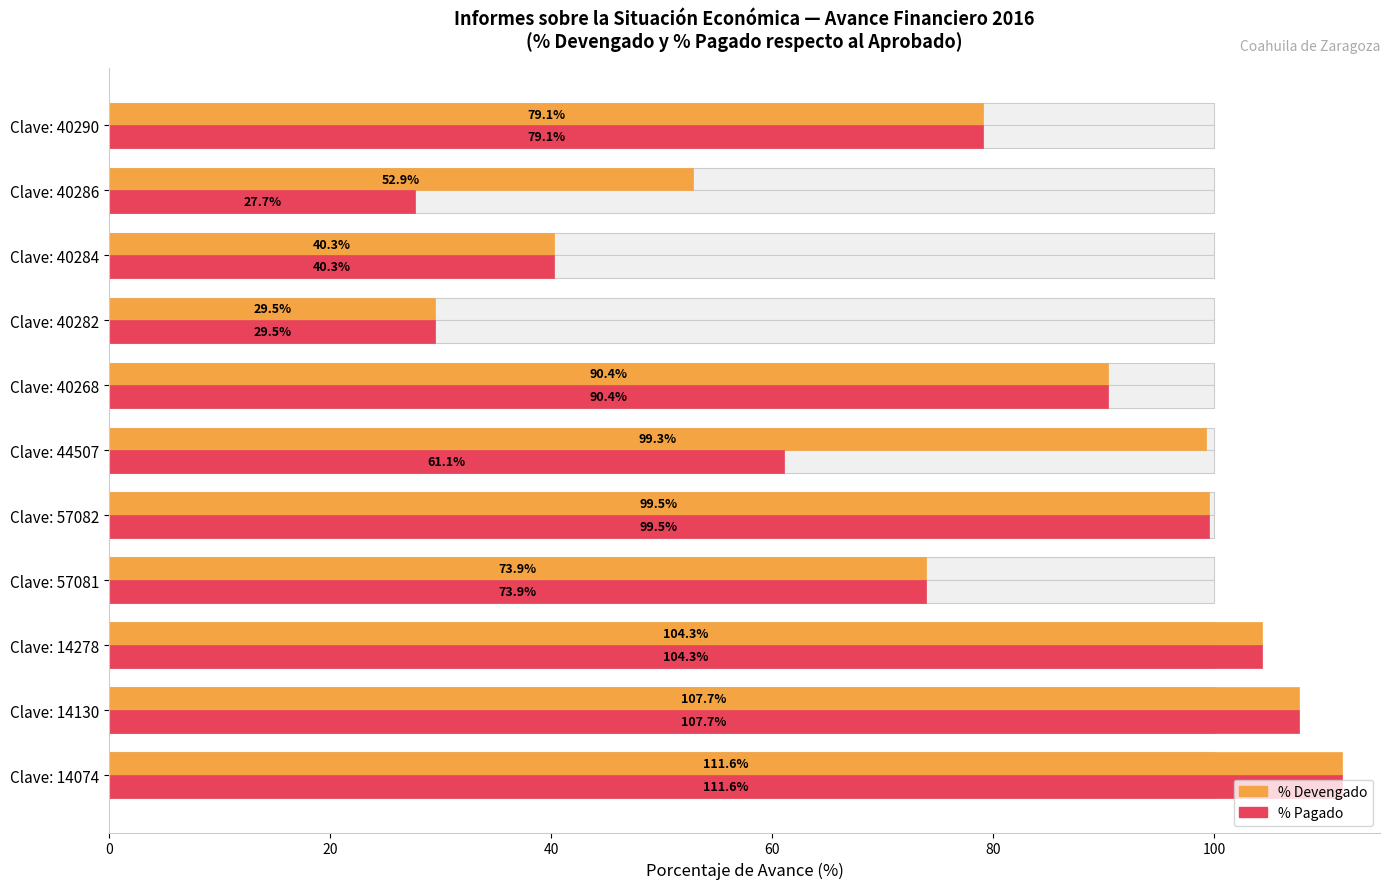

At how many categories does at least one series exceed 100?

3